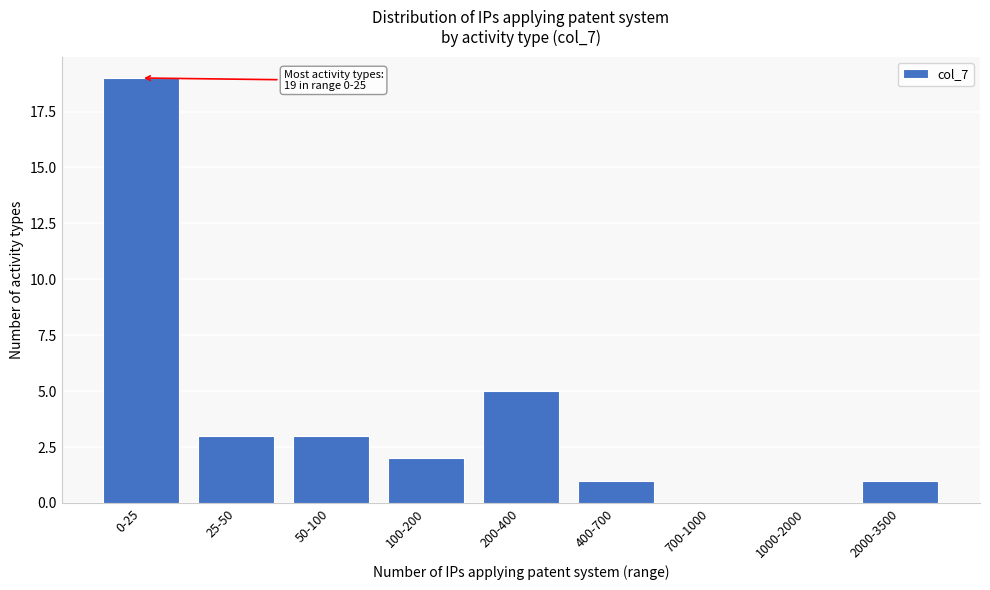

Reading left to right, transcribe all the data shown in this chart.

0-25=19	25-50=3	50-100=3	100-200=2	200-400=5	400-700=1	700-1000=0	1000-2000=0	2000-3500=1